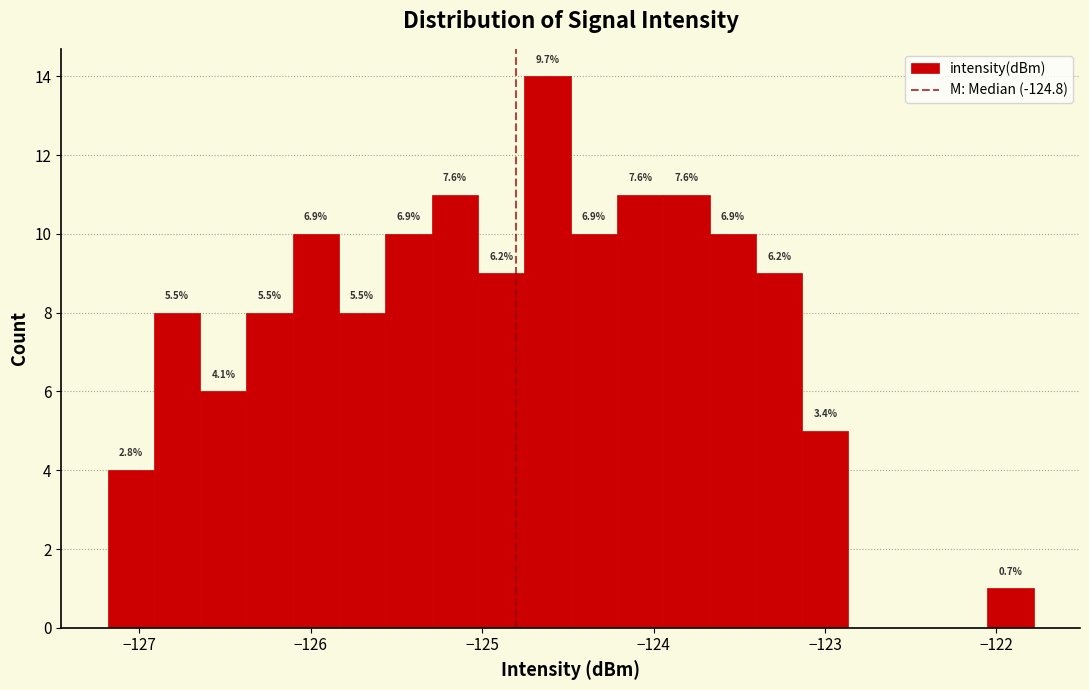

Around what value on the x-axis is the tallest bar? Give the approximate position of its centre, as read against the axis.

-124.6